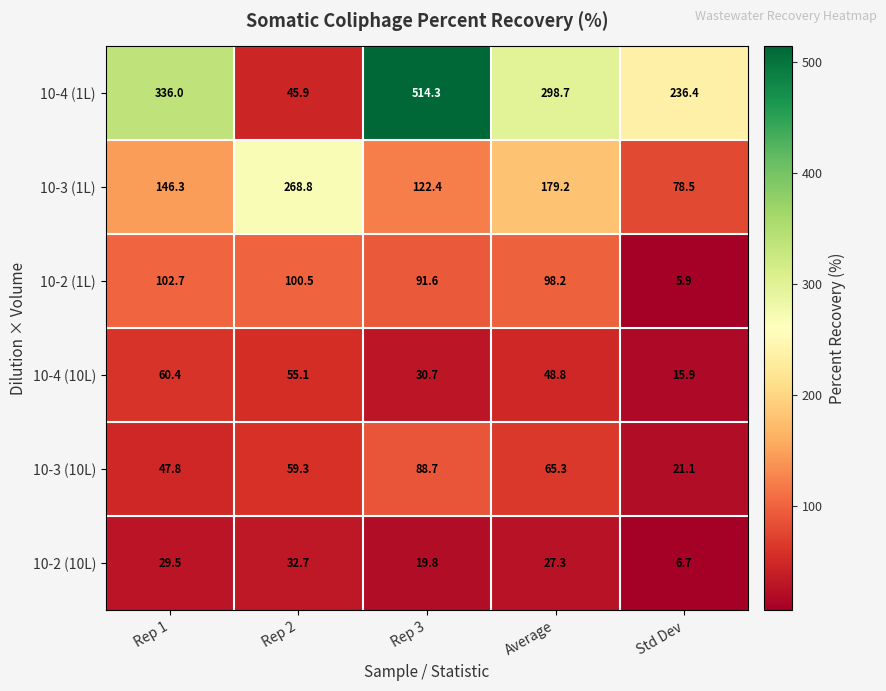

Reading left to right, list all the values displayed in this chart.

10-4 (1L): 336.0	45.9	514.3	298.7	236.4
10-3 (1L): 146.3	268.8	122.4	179.2	78.5
10-2 (1L): 102.7	100.5	91.6	98.2	5.9
10-4 (10L): 60.4	55.1	30.7	48.8	15.9
10-3 (10L): 47.8	59.3	88.7	65.3	21.1
10-2 (10L): 29.5	32.7	19.8	27.3	6.7